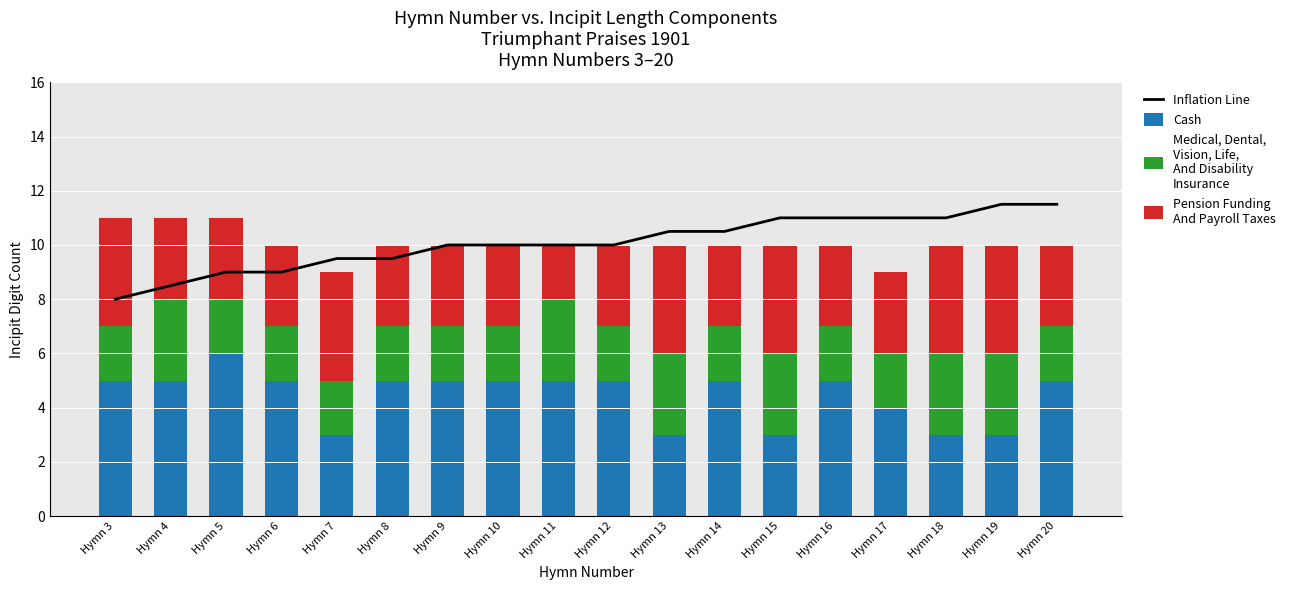

Between Hymn 10 and Hymn 16, which series saw the biggest shift?

Inflation Line